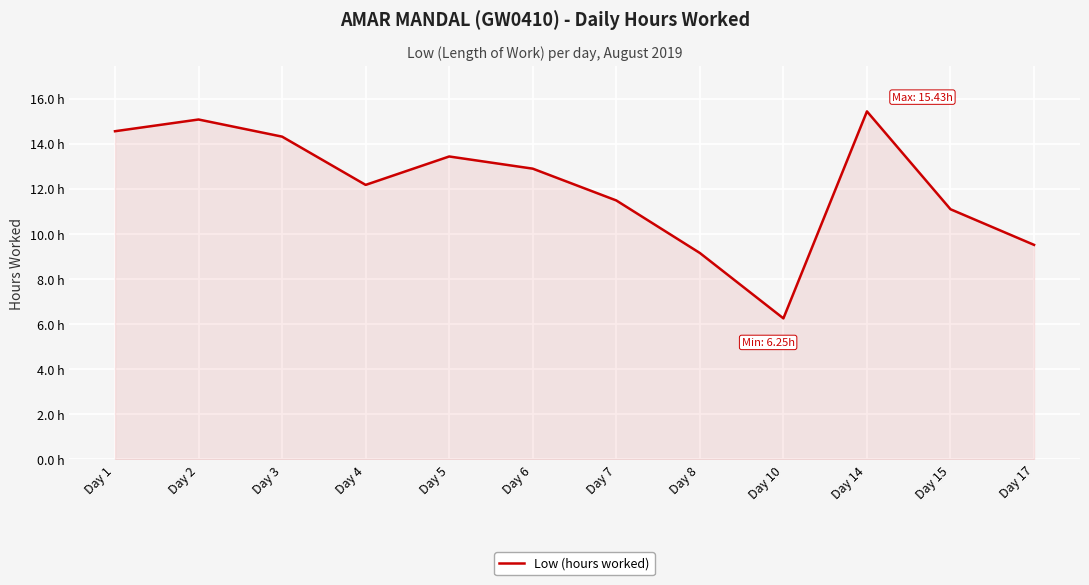

Between Day 1 and Day 7, which is larger?

Day 1